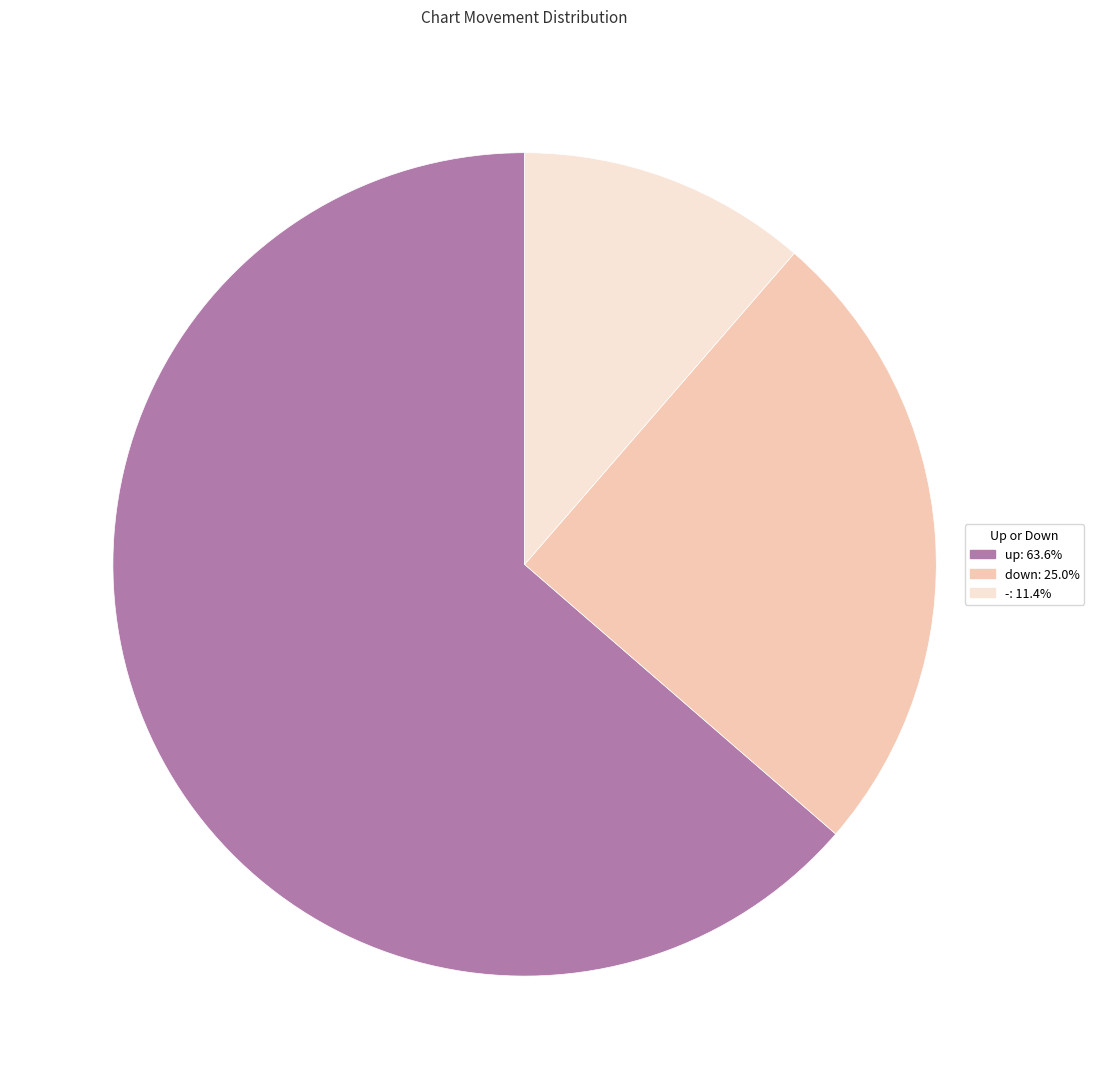

What is the ratio of the value at down: 25.0% to the value at -: 11.4%?

2.2